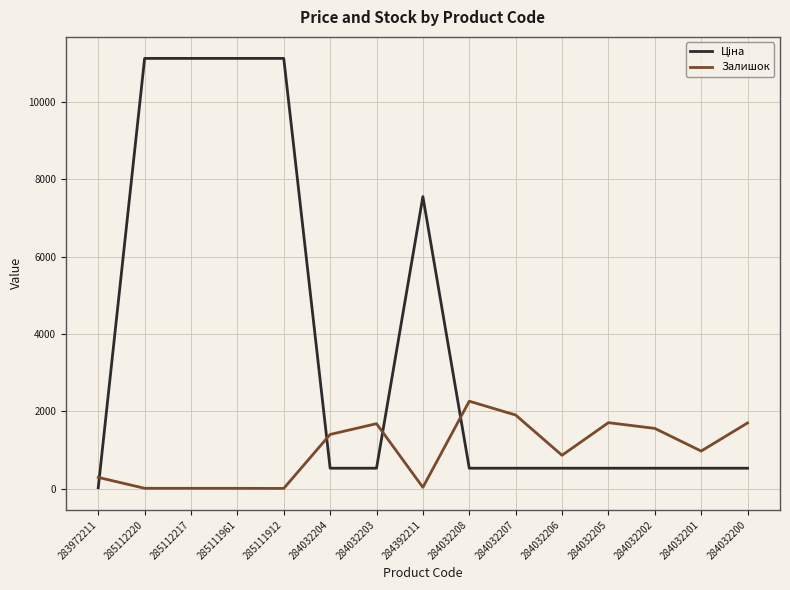

What is the maximum value for Залишок?

2265.0